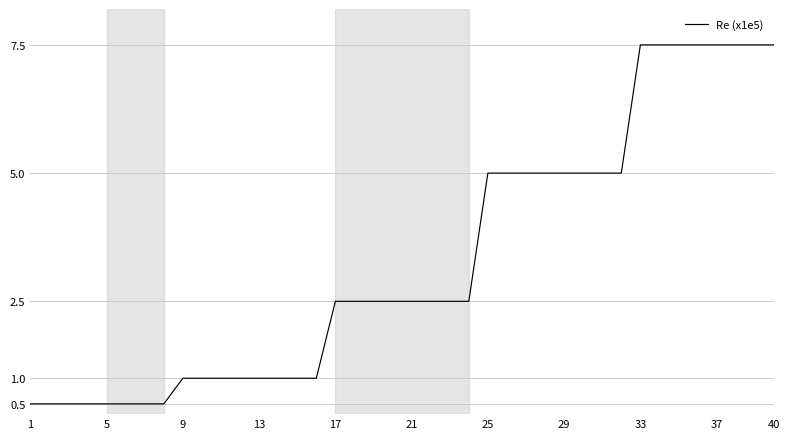

What is the smallest value displayed?

0.5